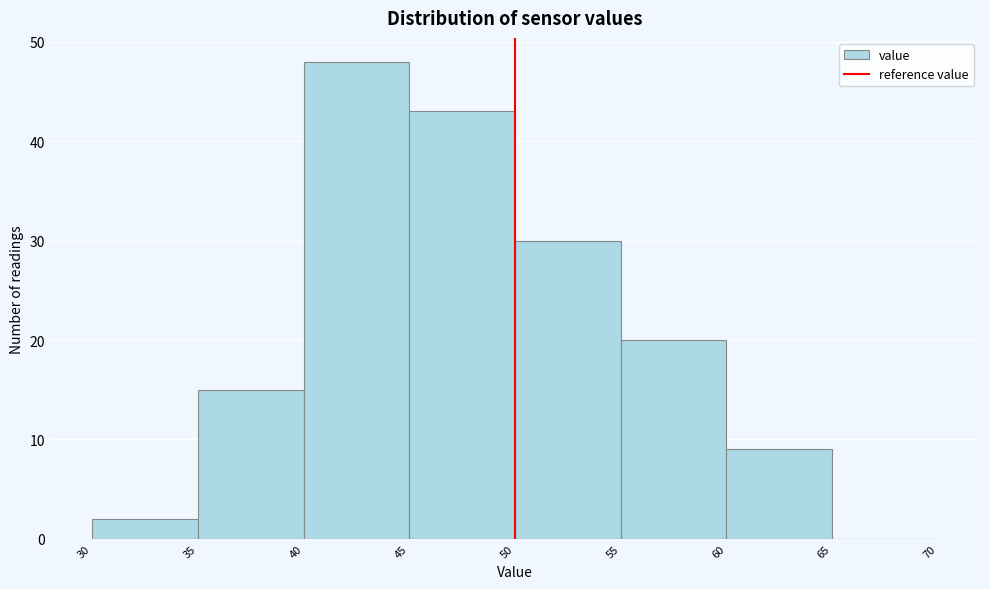

How tall is the bar that spans 30 to 35 on the x-axis? The values are not printed on the chart, so give them approximately, as read against the axis.

2